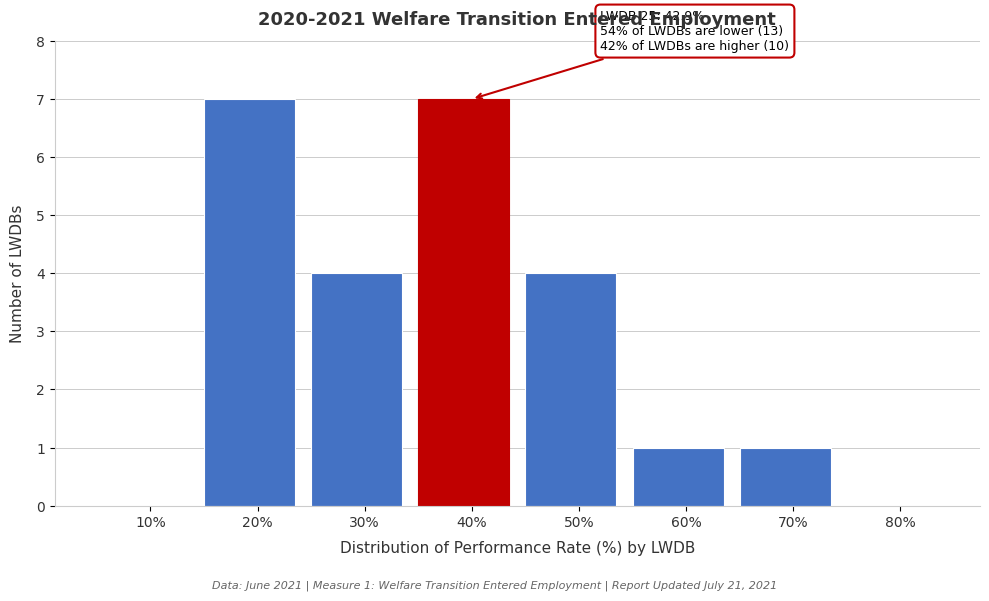

Reading left to right, list all the values displayed in this chart.

10%=0	20%=7	30%=4	40%=7	50%=4	60%=1	70%=1	80%=0